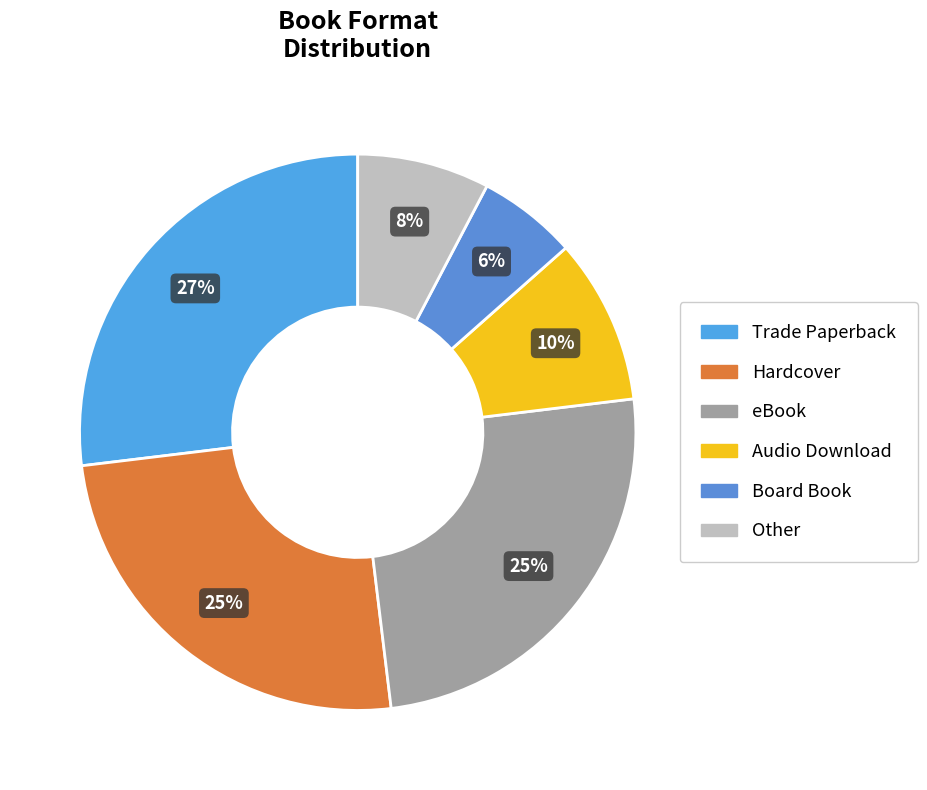

Does Hardcover account for over 50% of the chart?

No